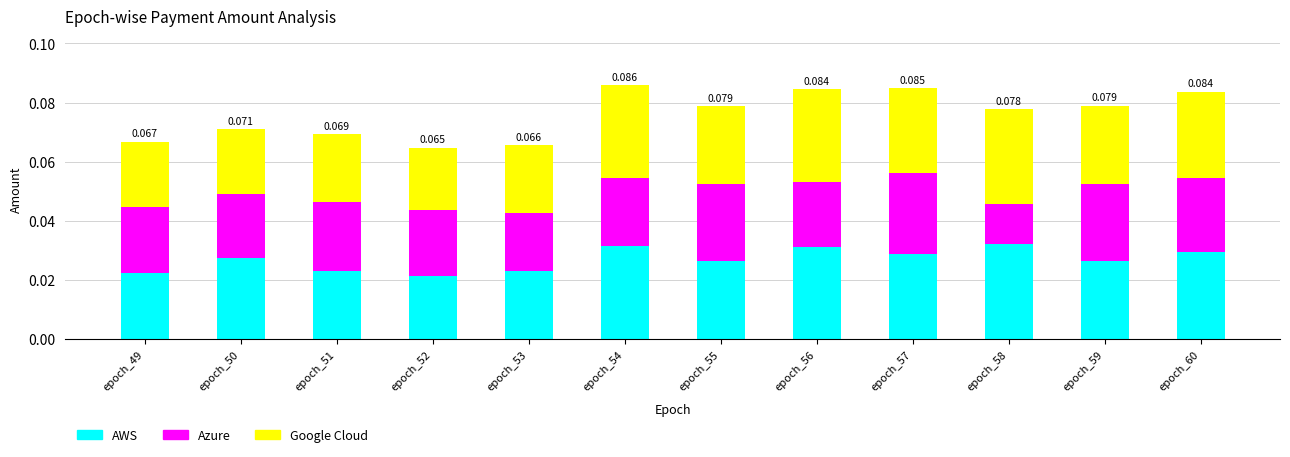

Rank the categories by Azure value from highest to lowest.

epoch_57, epoch_55, epoch_59, epoch_60, epoch_51, epoch_54, epoch_52, epoch_49, epoch_56, epoch_50, epoch_53, epoch_58